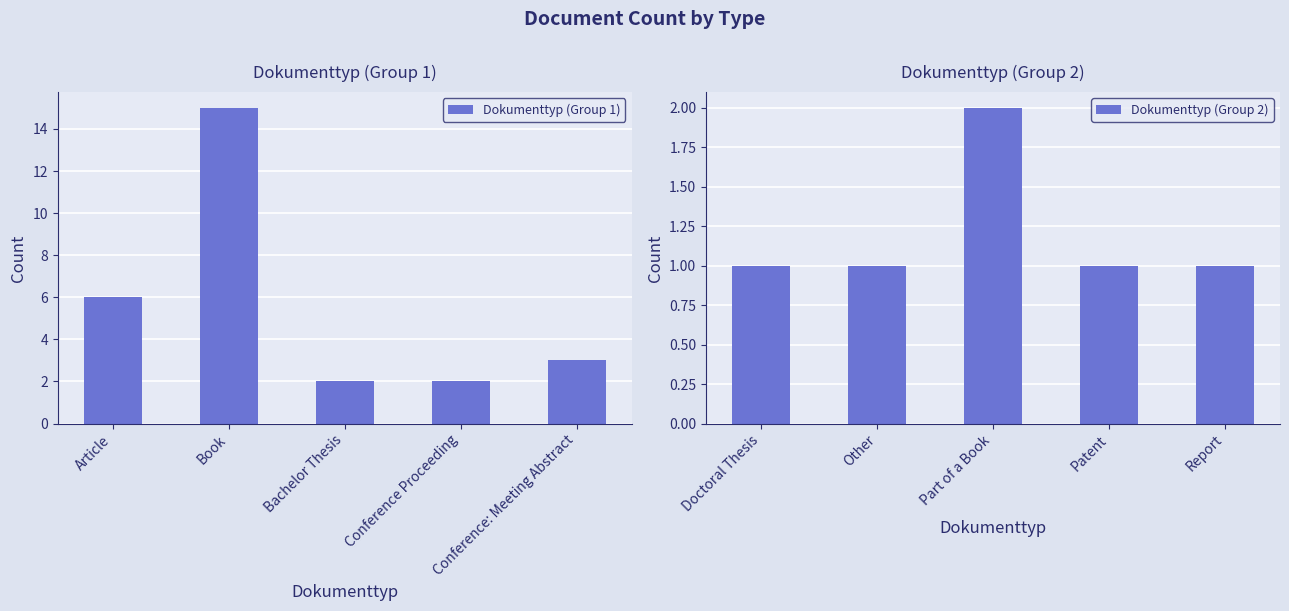

Where is Dokumenttyp (Group 1) nearest to the value 8?

Article